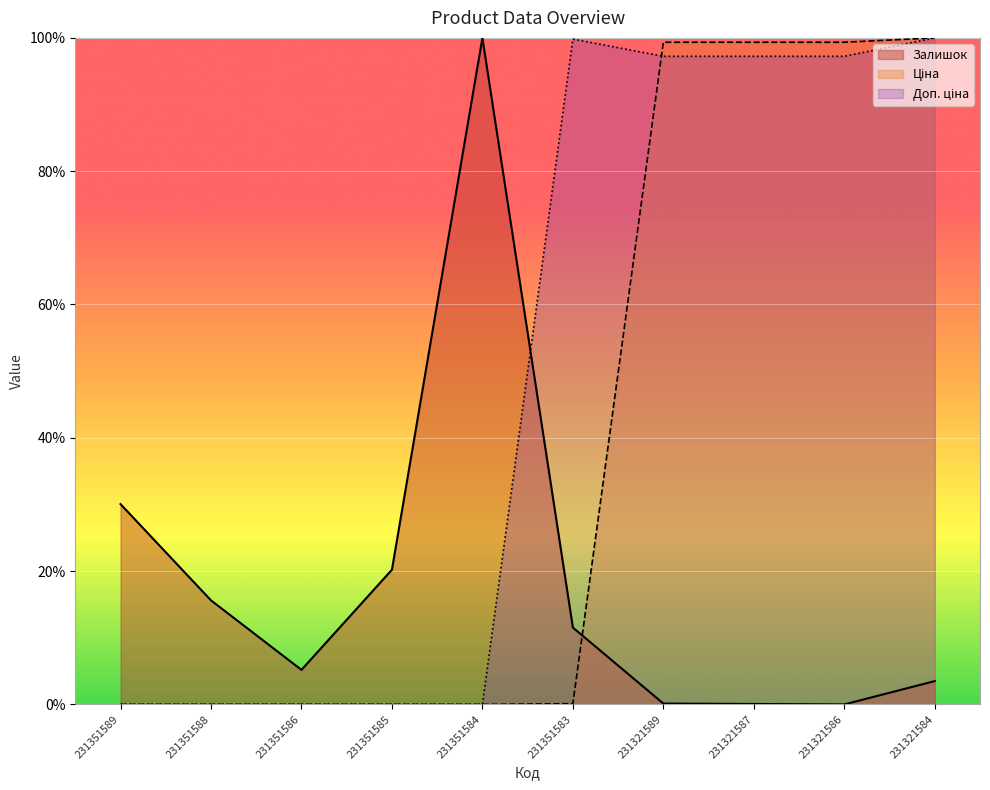

How many data points in Залишок are less than 11?

5